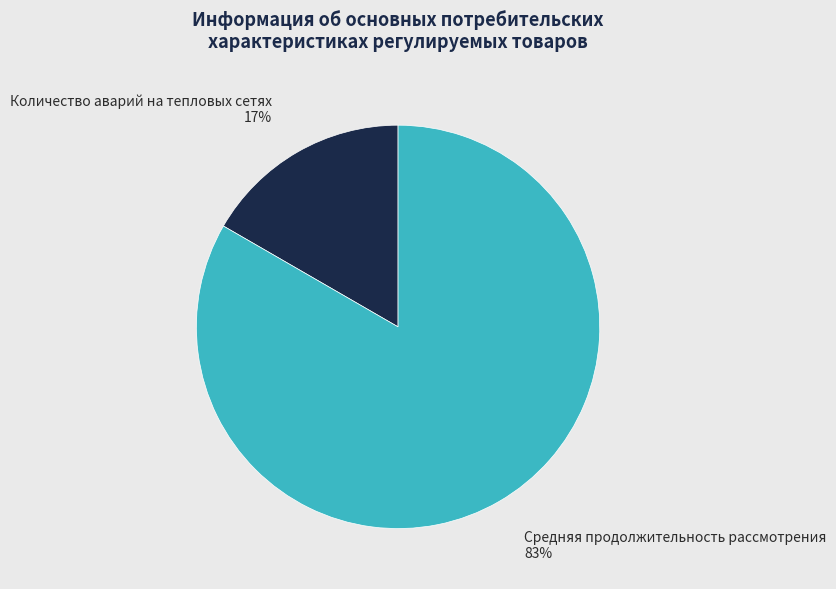

Which slice is the largest?

Средняя продолжительность рассмотрения